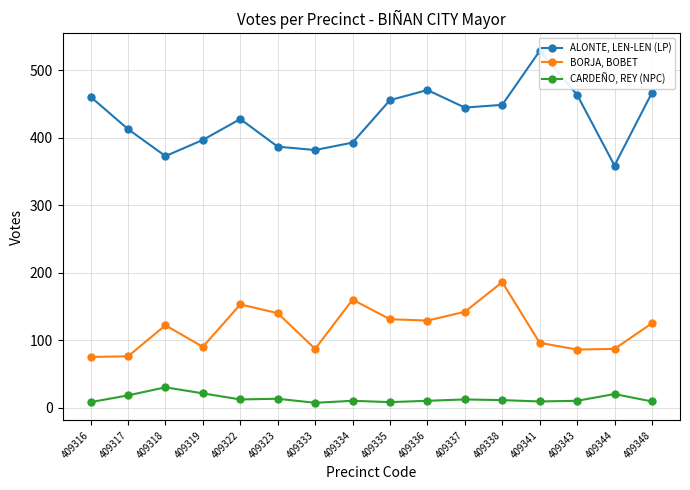

What is the difference between the BORJA, BOBET values at 409334 and 409322?

7